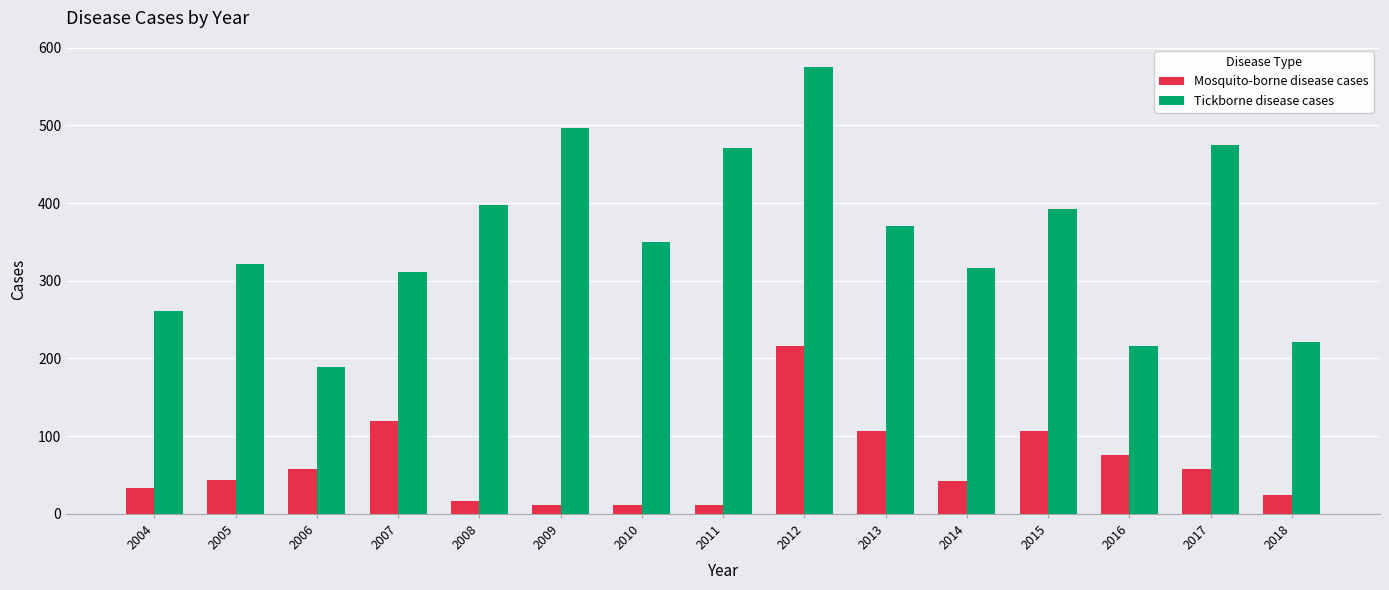

Read the Mosquito-borne disease cases value at 2017.

58